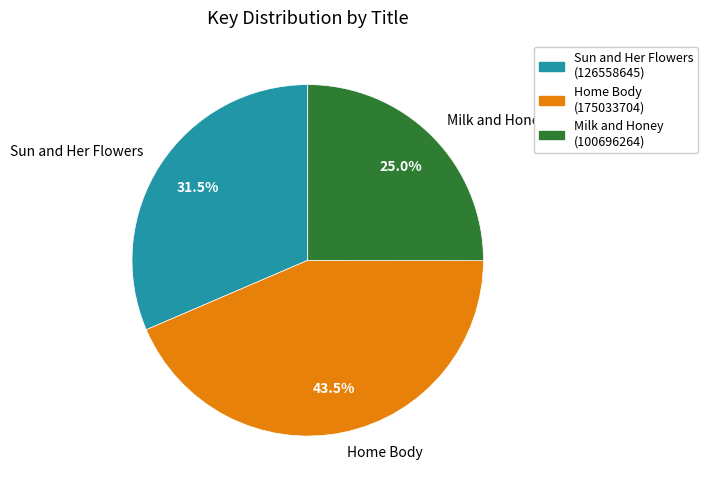

Which slice is the smallest?

Milk and Honey